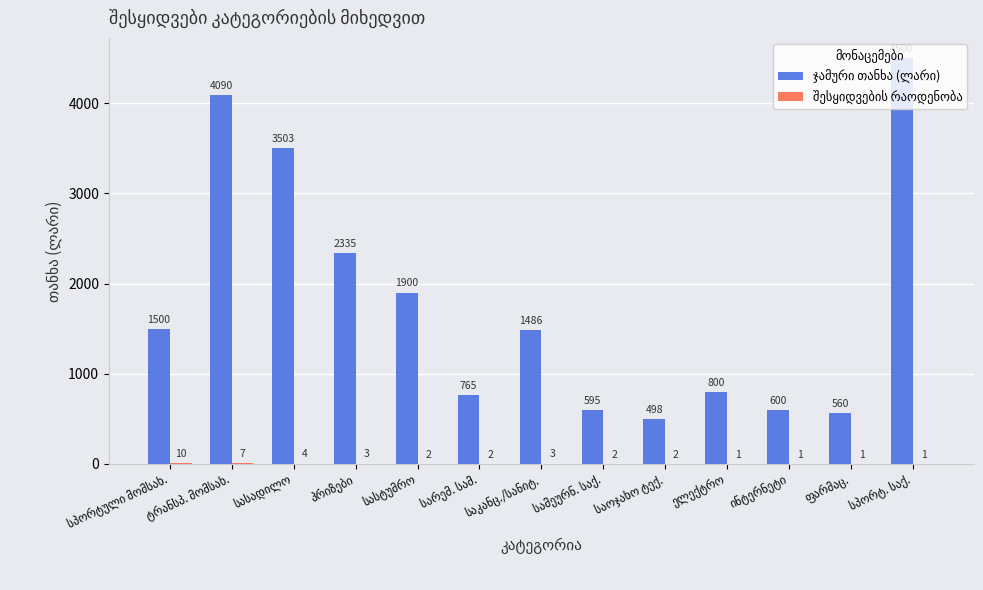

What position from the left is პრიზები?

4